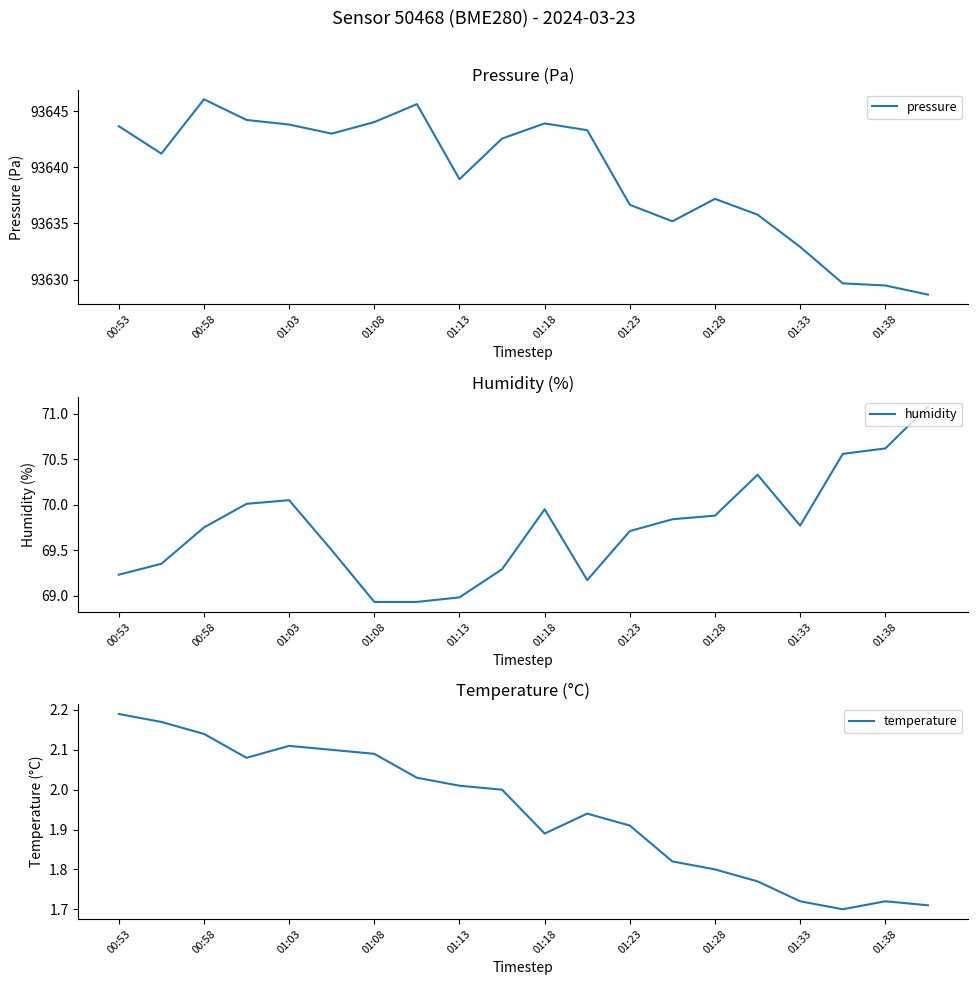

The pressure series shows 93629.5 at 01:38. True or false?

True